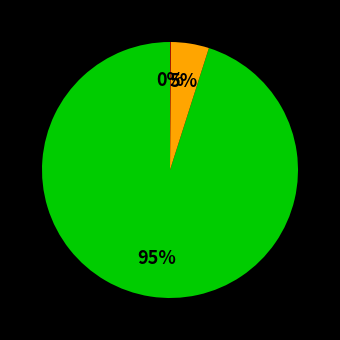

Is there a majority slice in this chart?

Yes